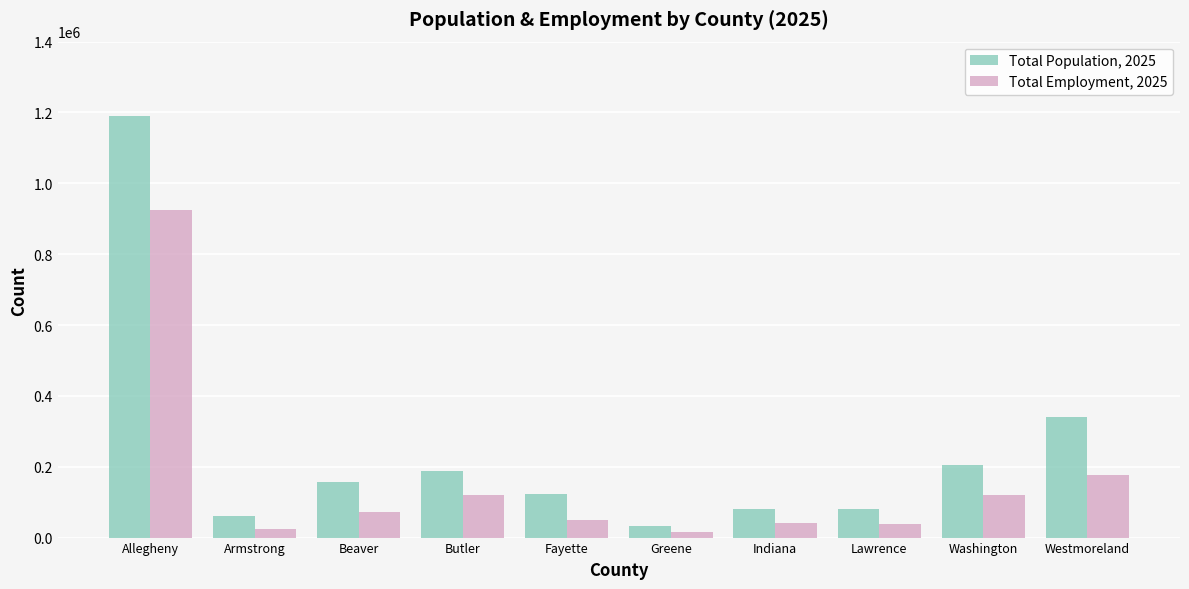

What is the total value across all series at Washington?

324721